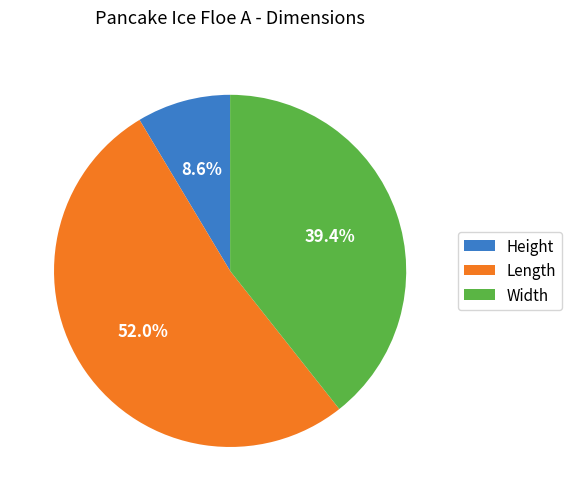

Is the sum of Length and Width greater than half?

Yes